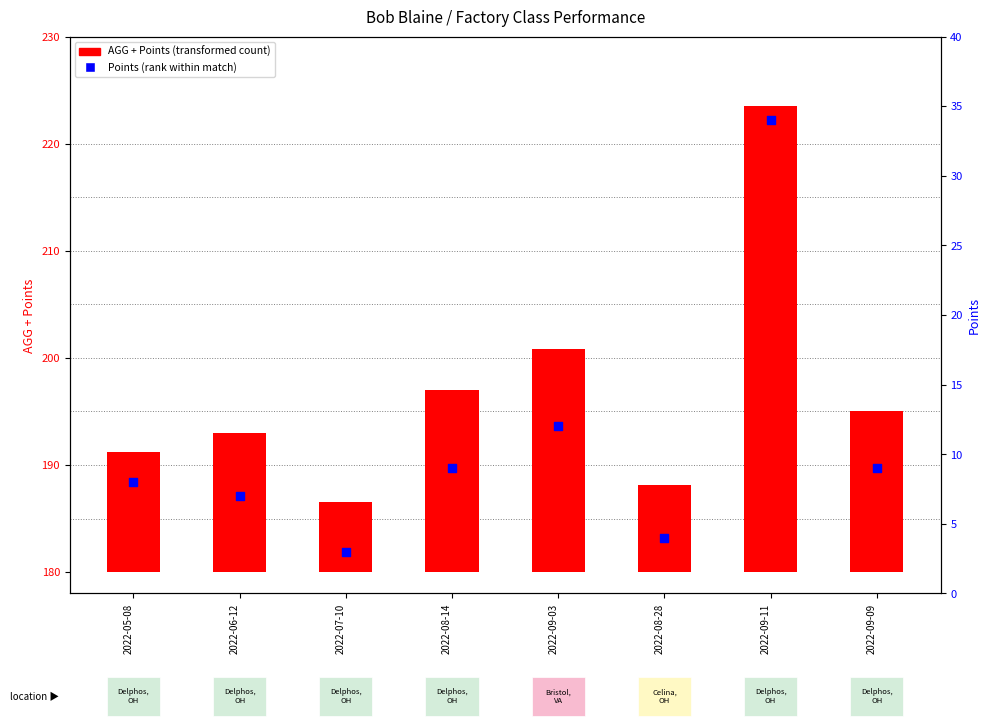

Approximately how many times larger is the value at 2022-08-14 compared to 2022-09-09?

1.0